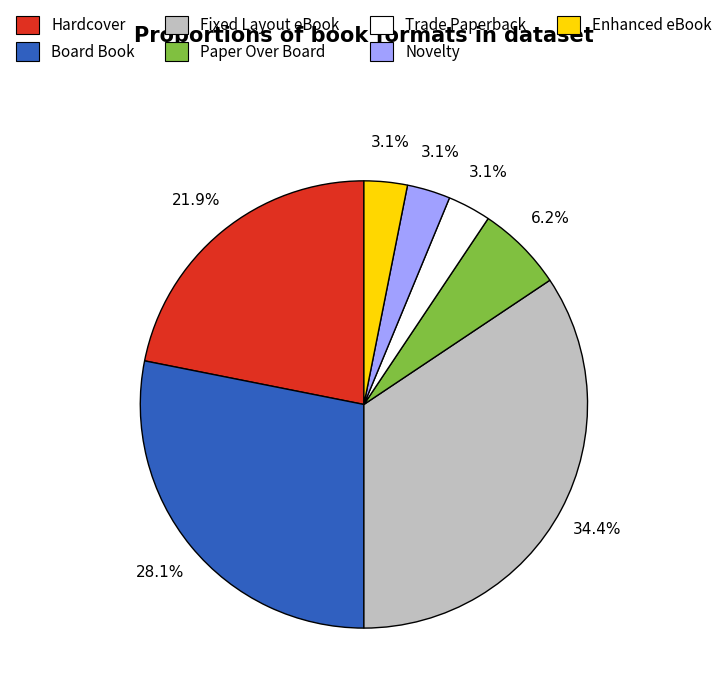

Does Trade Paperback represent more than half of the total?

No